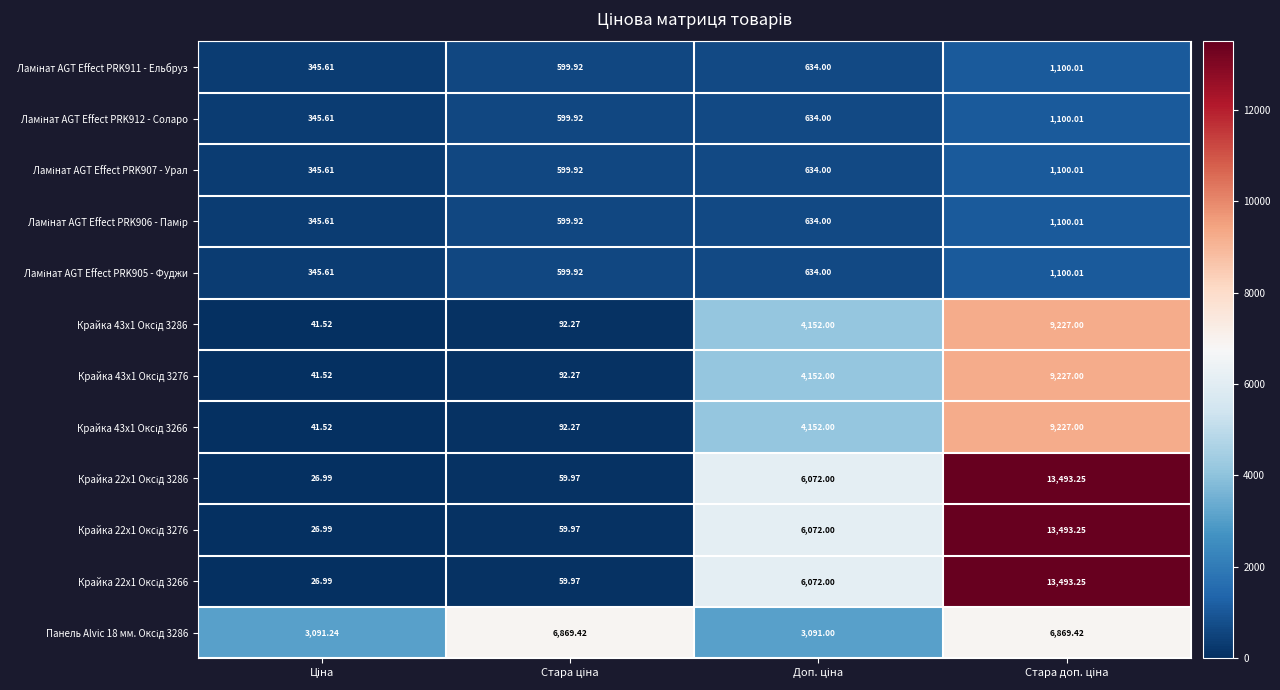

Which has a higher value, Стара доп. ціна or Доп. ціна?

Стара доп. ціна